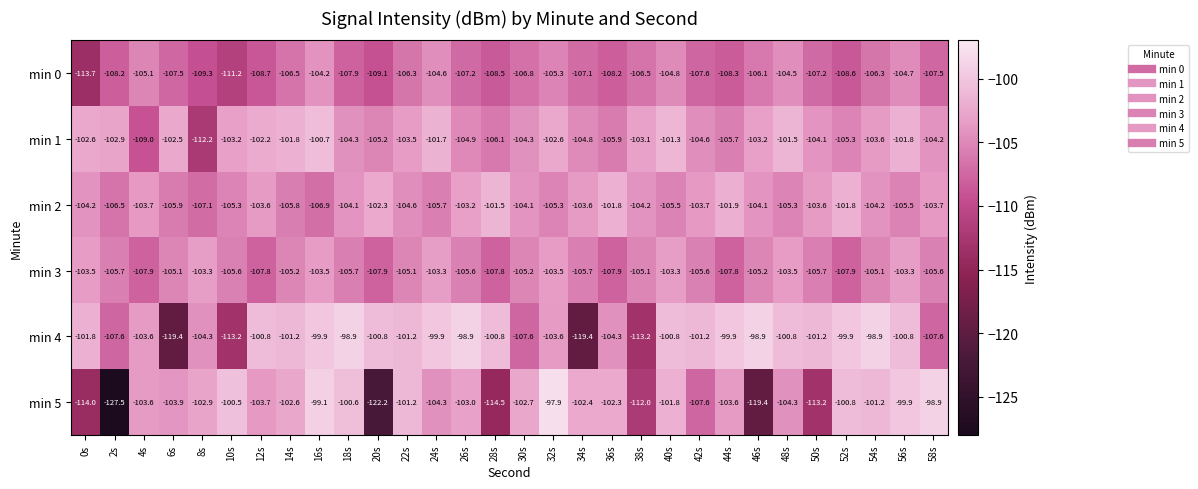

Is the value of min 5 at 26s greater than the value of min 2 at 58s?

Yes